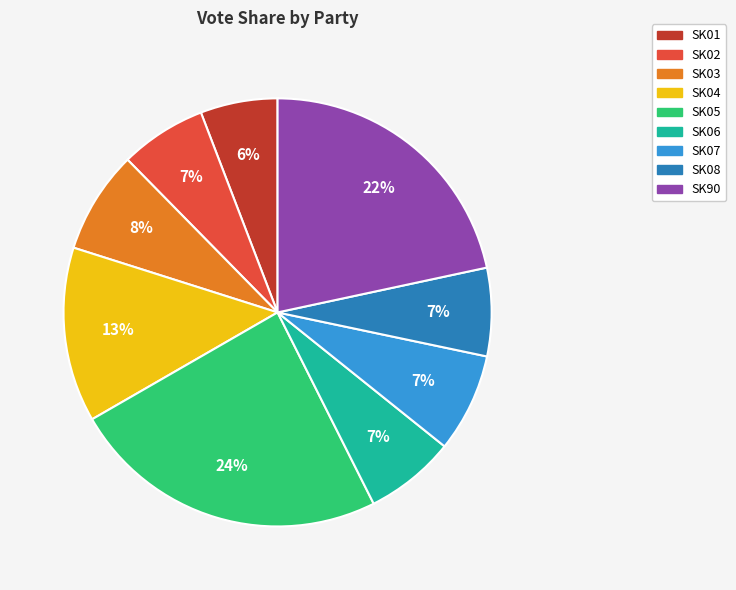

To the nearest percent, what portion does SK04 represent?

13%